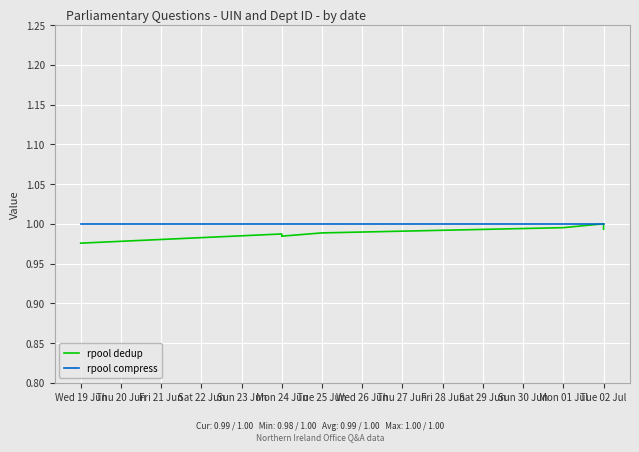

What is the value of the rpool compress point at the 5th from the left?

1.0